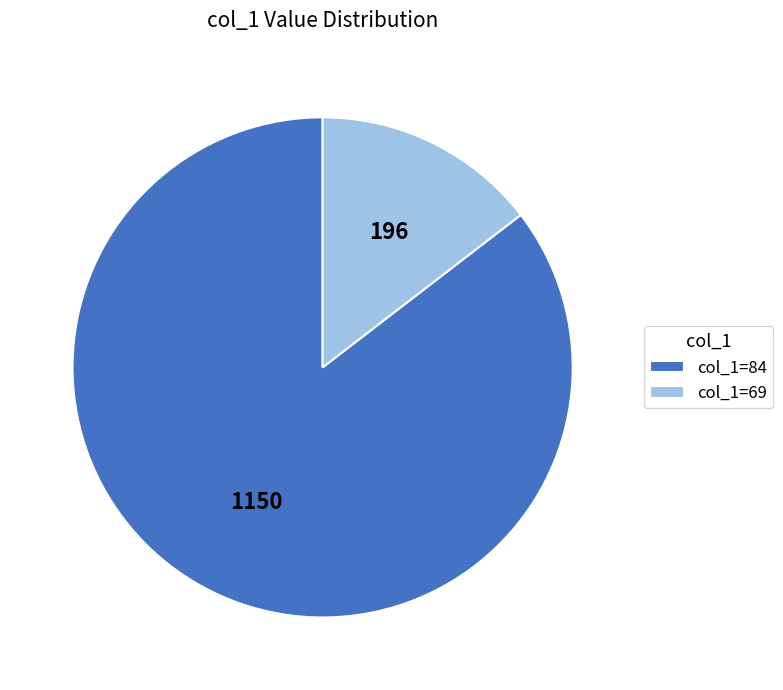

Rank the categories by value from lowest to highest.

col_1=69, col_1=84